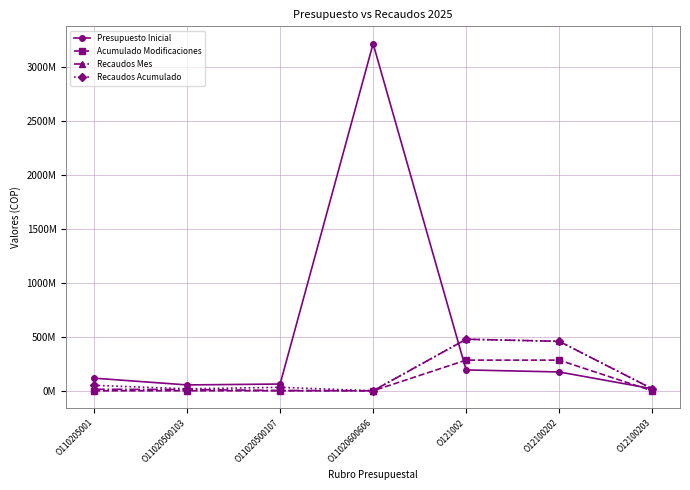

Does the chart have visible grid lines?

Yes